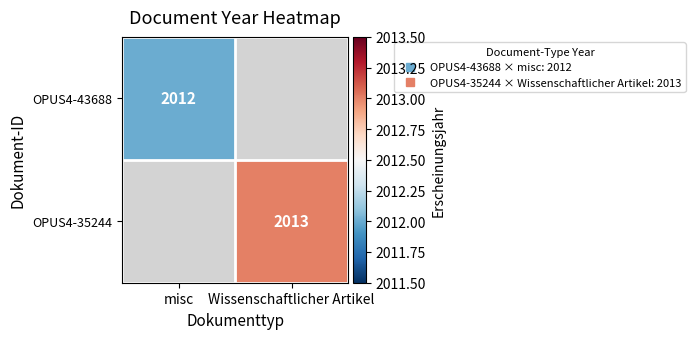

The OPUS4-43688 series shows 3006.0 at misc. True or false?

False